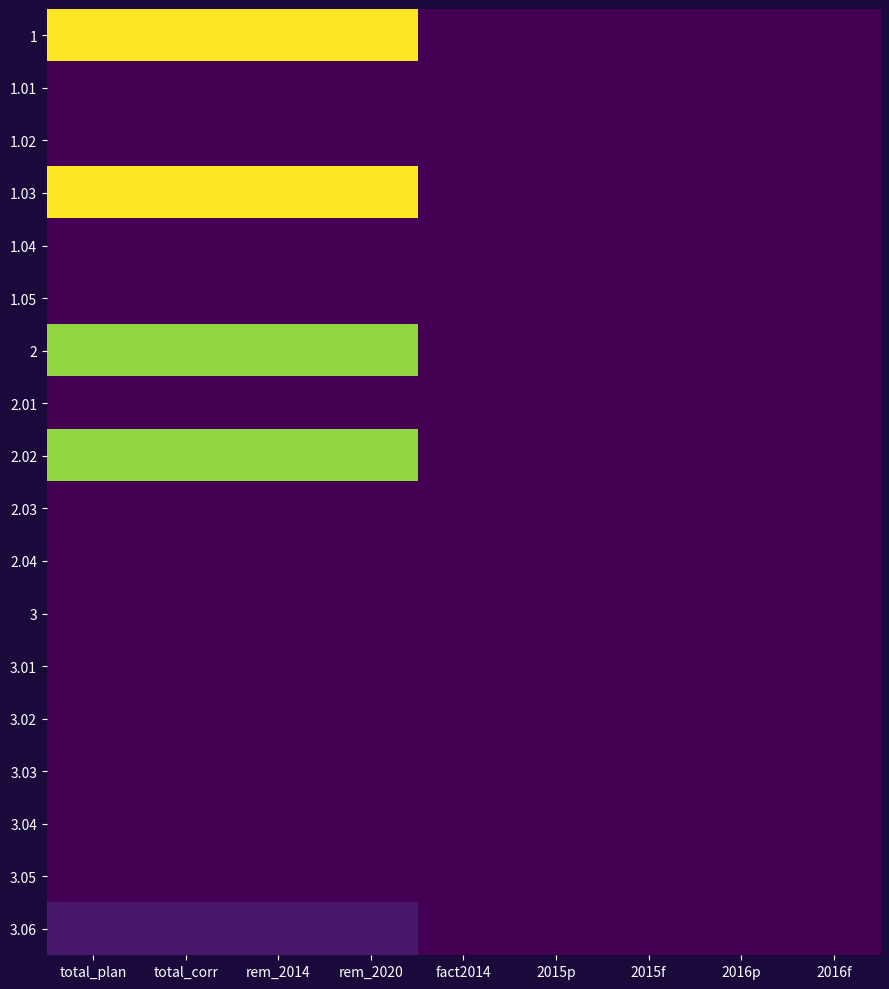

Reading left to right, what are all the values shown in this chart?

1: total_plan=15.0	total_corr=15.0	rem_2014=15.0	rem_2020=15.0	fact2014=0.0	2015p=0.0	2015f=0.0	2016p=0.0	2016f=0.0
1.01: total_plan=0.0	total_corr=0.0	rem_2014=0.0	rem_2020=0.0	fact2014=0.0	2015p=0.0	2015f=0.0	2016p=0.0	2016f=0.0
1.02: total_plan=0.0	total_corr=0.0	rem_2014=0.0	rem_2020=0.0	fact2014=0.0	2015p=0.0	2015f=0.0	2016p=0.0	2016f=0.0
1.03: total_plan=15.0	total_corr=15.0	rem_2014=15.0	rem_2020=15.0	fact2014=0.0	2015p=0.0	2015f=0.0	2016p=0.0	2016f=0.0
1.04: total_plan=0.0	total_corr=0.0	rem_2014=0.0	rem_2020=0.0	fact2014=0.0	2015p=0.0	2015f=0.0	2016p=0.0	2016f=0.0
1.05: total_plan=0.0	total_corr=0.0	rem_2014=0.0	rem_2020=0.0	fact2014=0.0	2015p=0.0	2015f=0.0	2016p=0.0	2016f=0.0
2: total_plan=12.5	total_corr=12.5	rem_2014=12.5	rem_2020=12.5	fact2014=0.0	2015p=0.0	2015f=0.0	2016p=0.0	2016f=0.0
2.01: total_plan=0.0	total_corr=0.0	rem_2014=0.0	rem_2020=0.0	fact2014=0.0	2015p=0.0	2015f=0.0	2016p=0.0	2016f=0.0
2.02: total_plan=12.5	total_corr=12.5	rem_2014=12.5	rem_2020=12.5	fact2014=0.0	2015p=0.0	2015f=0.0	2016p=0.0	2016f=0.0
2.03: total_plan=0.0	total_corr=0.0	rem_2014=0.0	rem_2020=0.0	fact2014=0.0	2015p=0.0	2015f=0.0	2016p=0.0	2016f=0.0
2.04: total_plan=0.0	total_corr=0.0	rem_2014=0.0	rem_2020=0.0	fact2014=0.0	2015p=0.0	2015f=0.0	2016p=0.0	2016f=0.0
3: total_plan=0.0	total_corr=0.0	rem_2014=0.0	rem_2020=0.0	fact2014=0.0	2015p=0.0	2015f=0.0	2016p=0.0	2016f=0.0
3.01: total_plan=0.0	total_corr=0.0	rem_2014=0.0	rem_2020=0.0	fact2014=0.0	2015p=0.0	2015f=0.0	2016p=0.0	2016f=0.0
3.02: total_plan=0.0	total_corr=0.0	rem_2014=0.0	rem_2020=0.0	fact2014=0.0	2015p=0.0	2015f=0.0	2016p=0.0	2016f=0.0
3.03: total_plan=0.0	total_corr=0.0	rem_2014=0.0	rem_2020=0.0	fact2014=0.0	2015p=0.0	2015f=0.0	2016p=0.0	2016f=0.0
3.04: total_plan=0.0	total_corr=0.0	rem_2014=0.0	rem_2020=0.0	fact2014=0.0	2015p=0.0	2015f=0.0	2016p=0.0	2016f=0.0
3.05: total_plan=0.0	total_corr=0.0	rem_2014=0.0	rem_2020=0.0	fact2014=0.0	2015p=0.0	2015f=0.0	2016p=0.0	2016f=0.0
3.06: total_plan=1.0	total_corr=1.0	rem_2014=1.0	rem_2020=1.0	fact2014=0.0	2015p=0.0	2015f=0.0	2016p=0.0	2016f=0.0